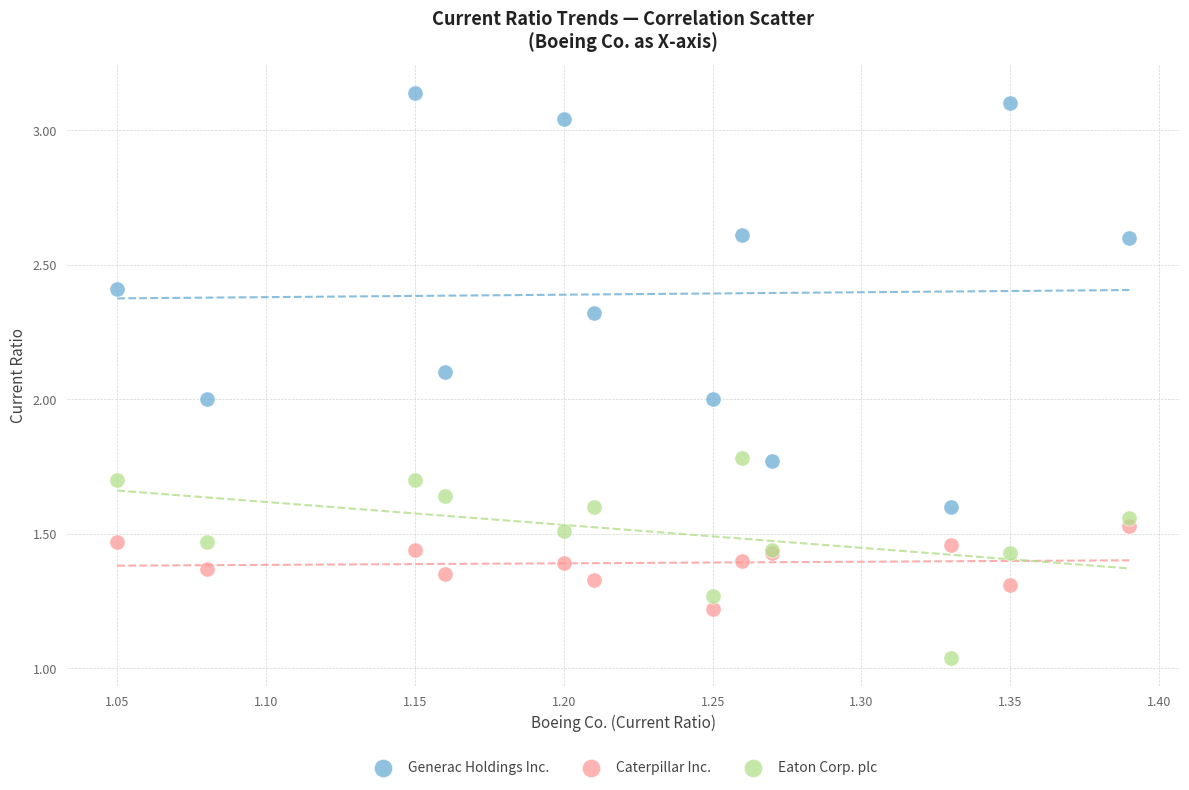

In the Caterpillar Inc. series, what Y value is closest to 1?

1.2